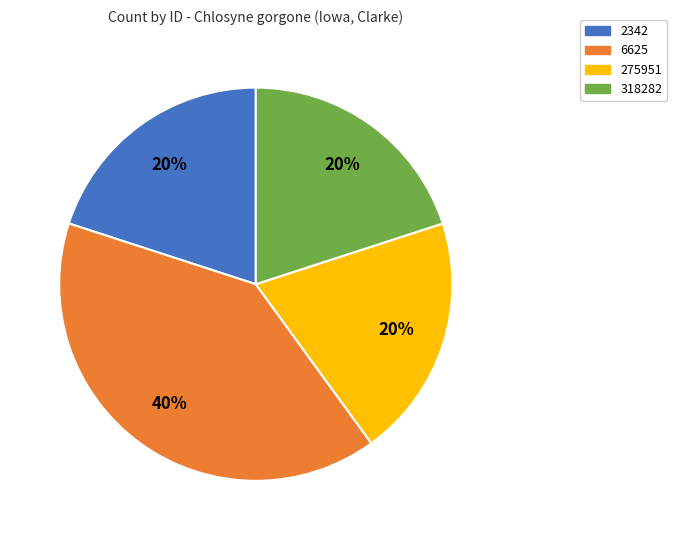

Approximately how many times larger is the value at 2342 compared to 6625?

0.5